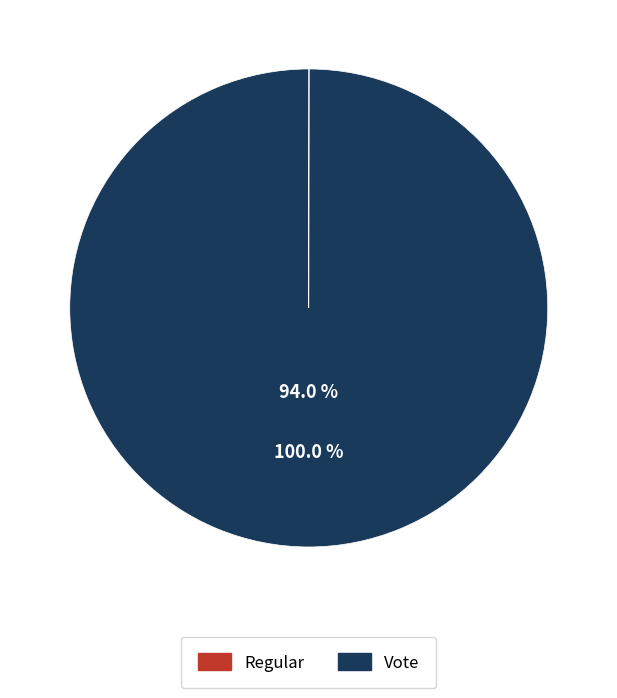

How many segments does this pie chart have?

2